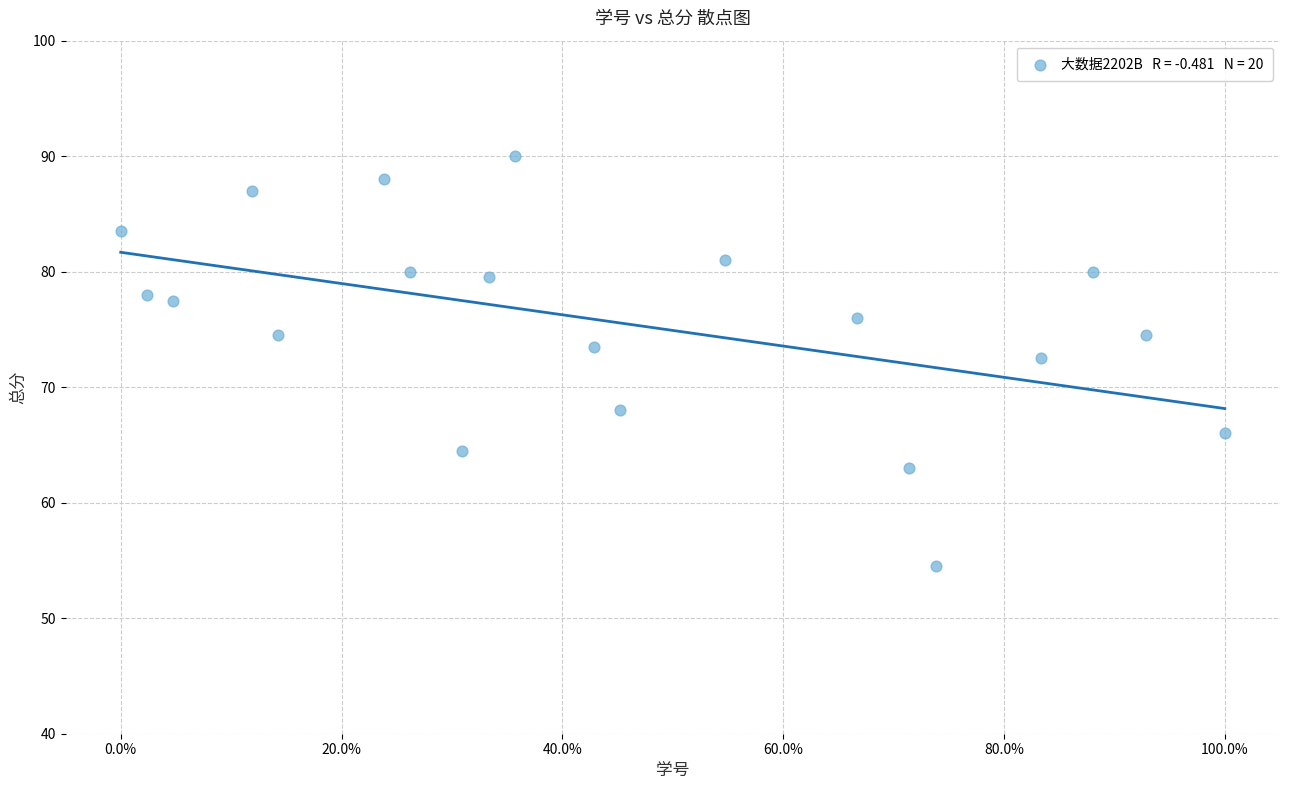

What is the range of X values (max minus min)?

1.0